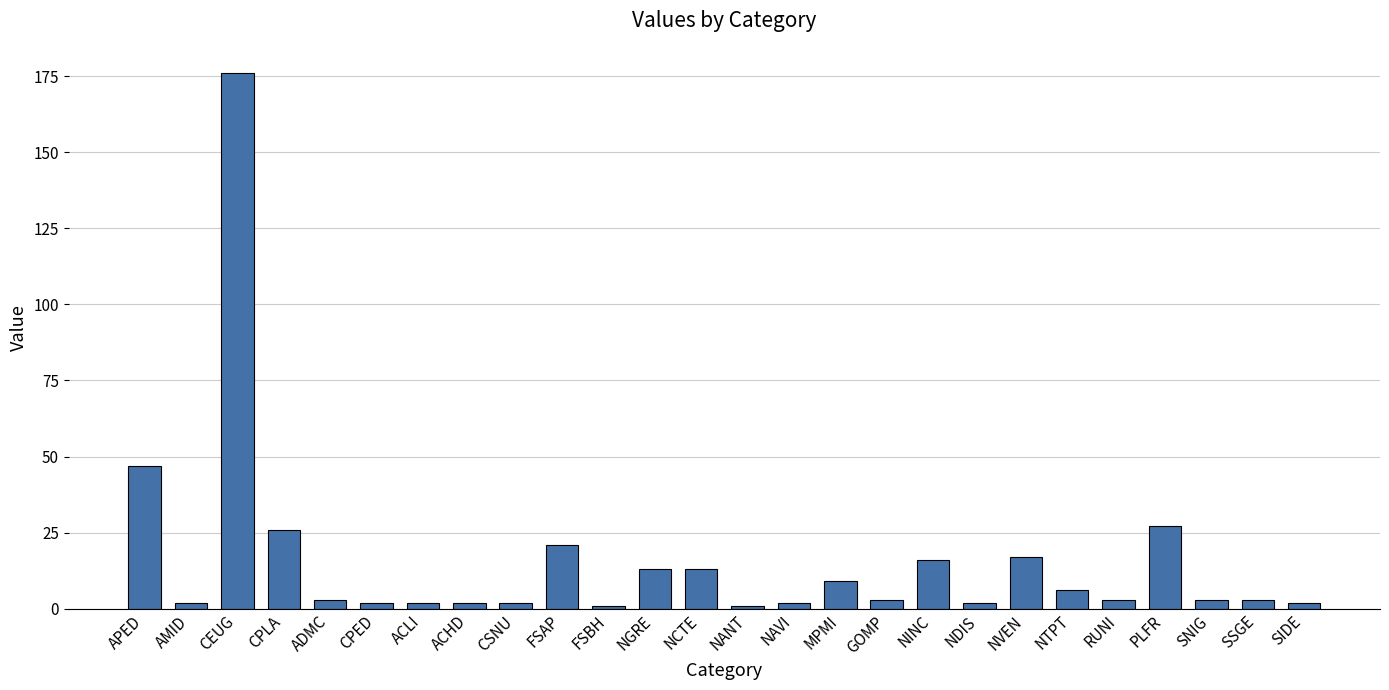

True or false: the data shows 26 at NINC.

False